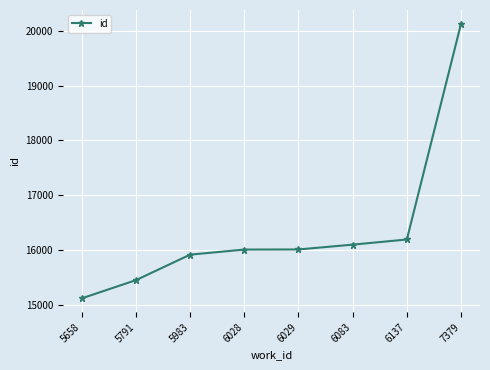

Is it true that the value at 6028 is 16006?

True